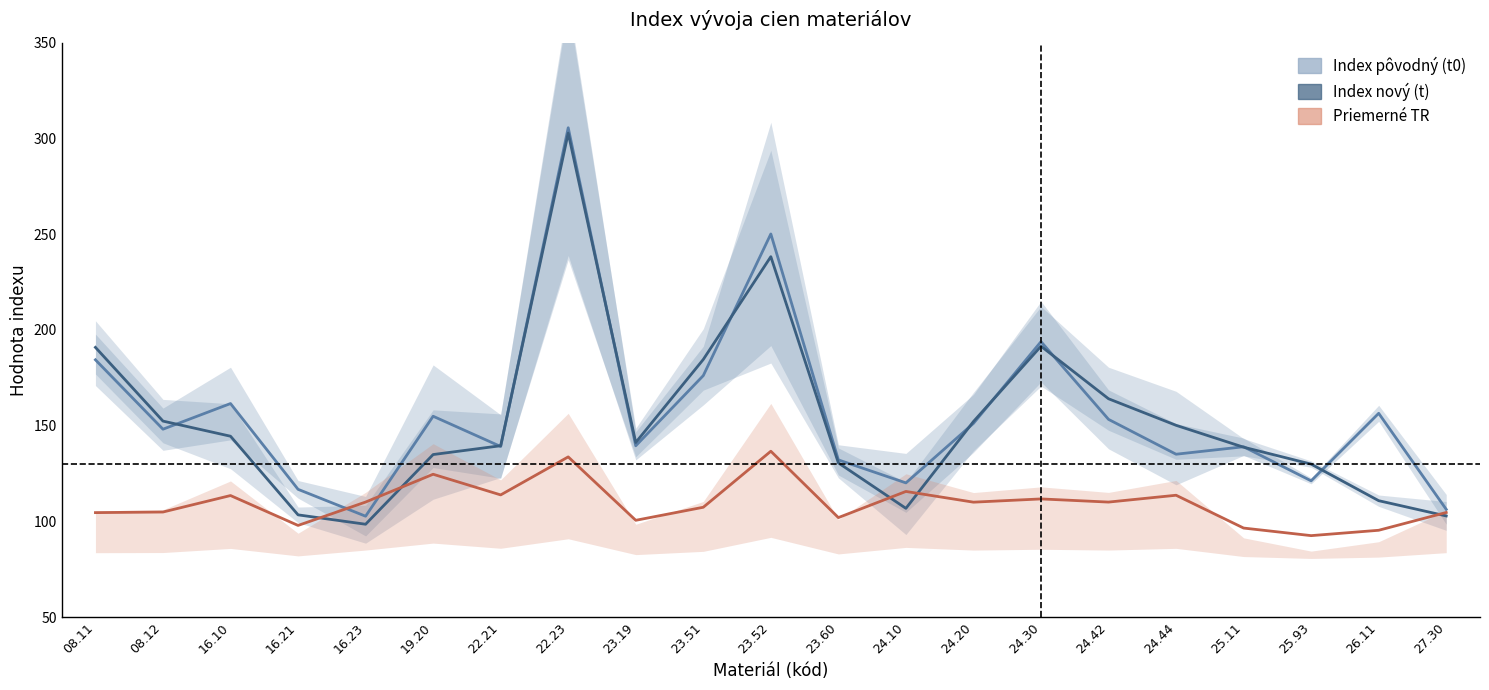

What is the sum of the Index pôvodný (t0) values at 27.30 and 25.93?

227.4